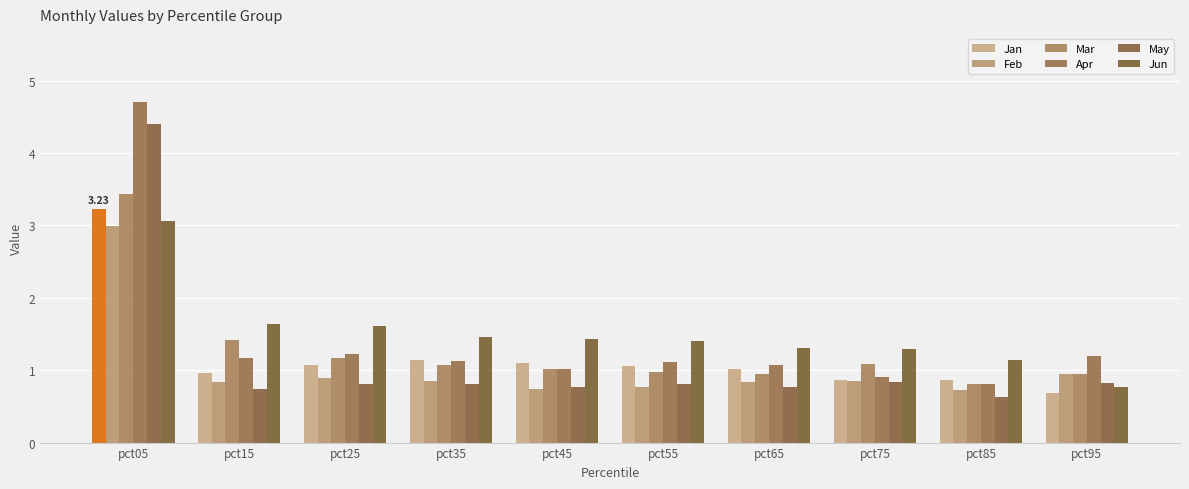

Which series has the largest total across all categories?

Jun